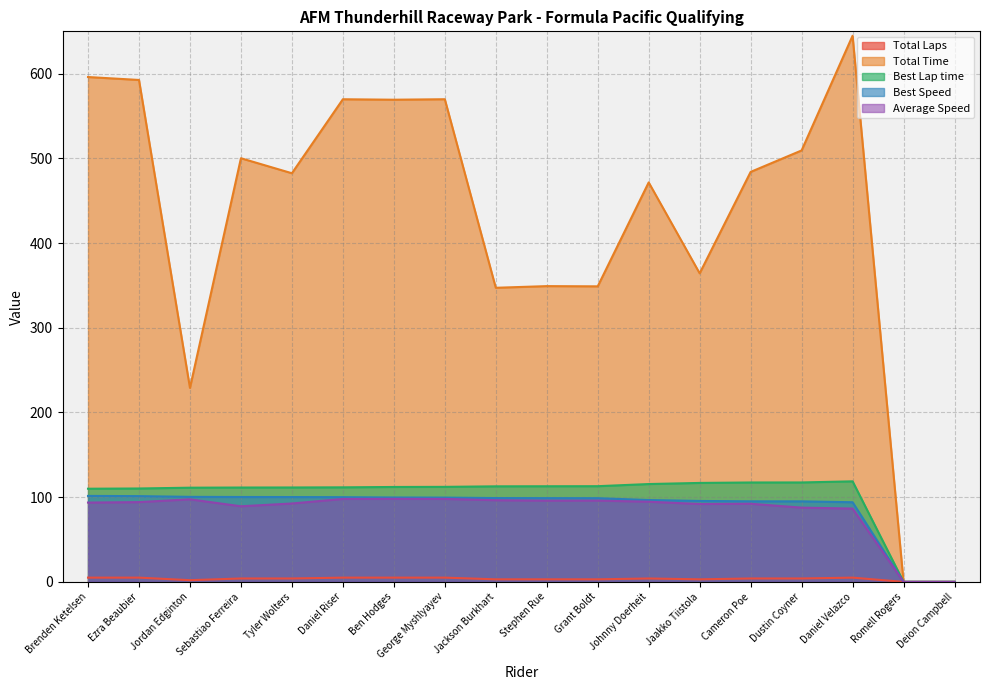

What is the approximate value of Average Speed at Grant Boldt?

96.0